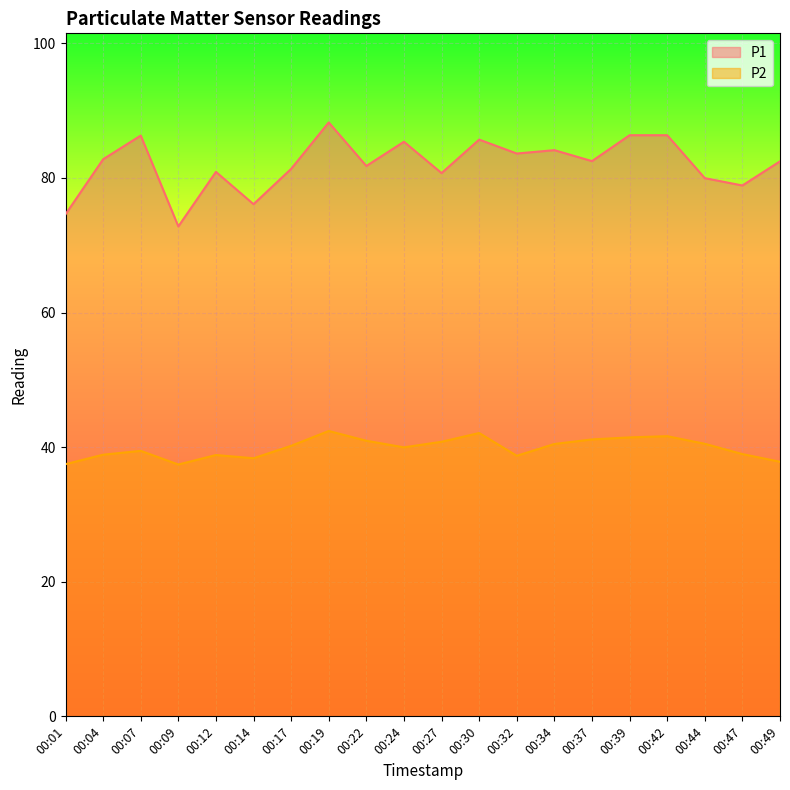

What is the difference between the highest and lowest values at 00:14?

37.7